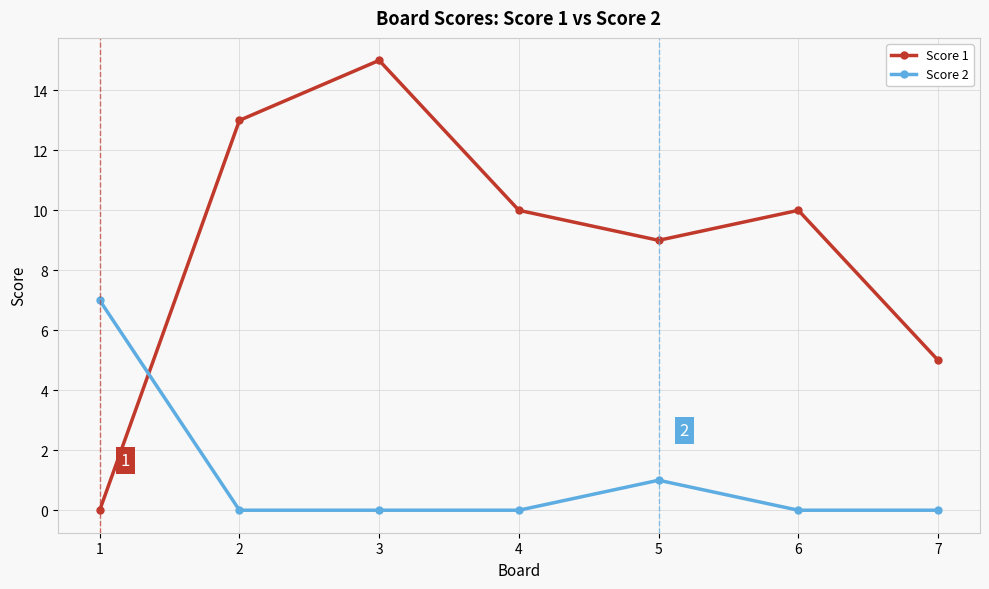

Which series has the widest spread of values?

Score 1